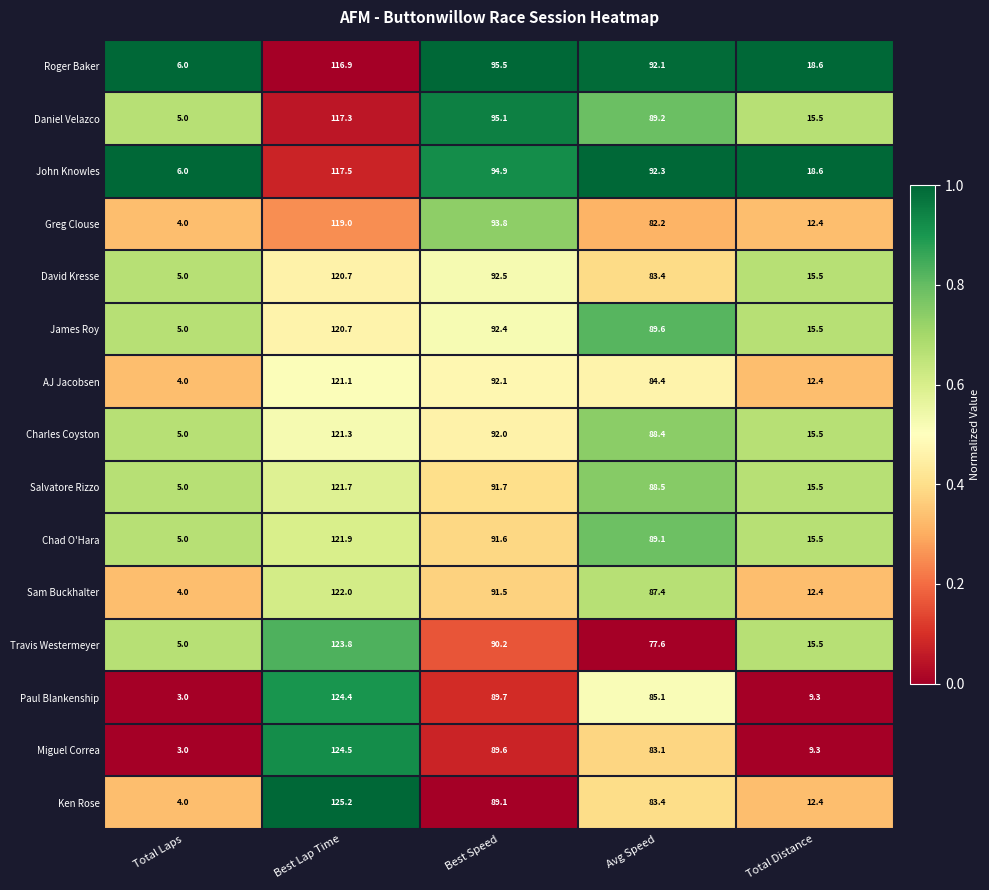

What is the difference between the highest and lowest values at Total Distance?

9.3